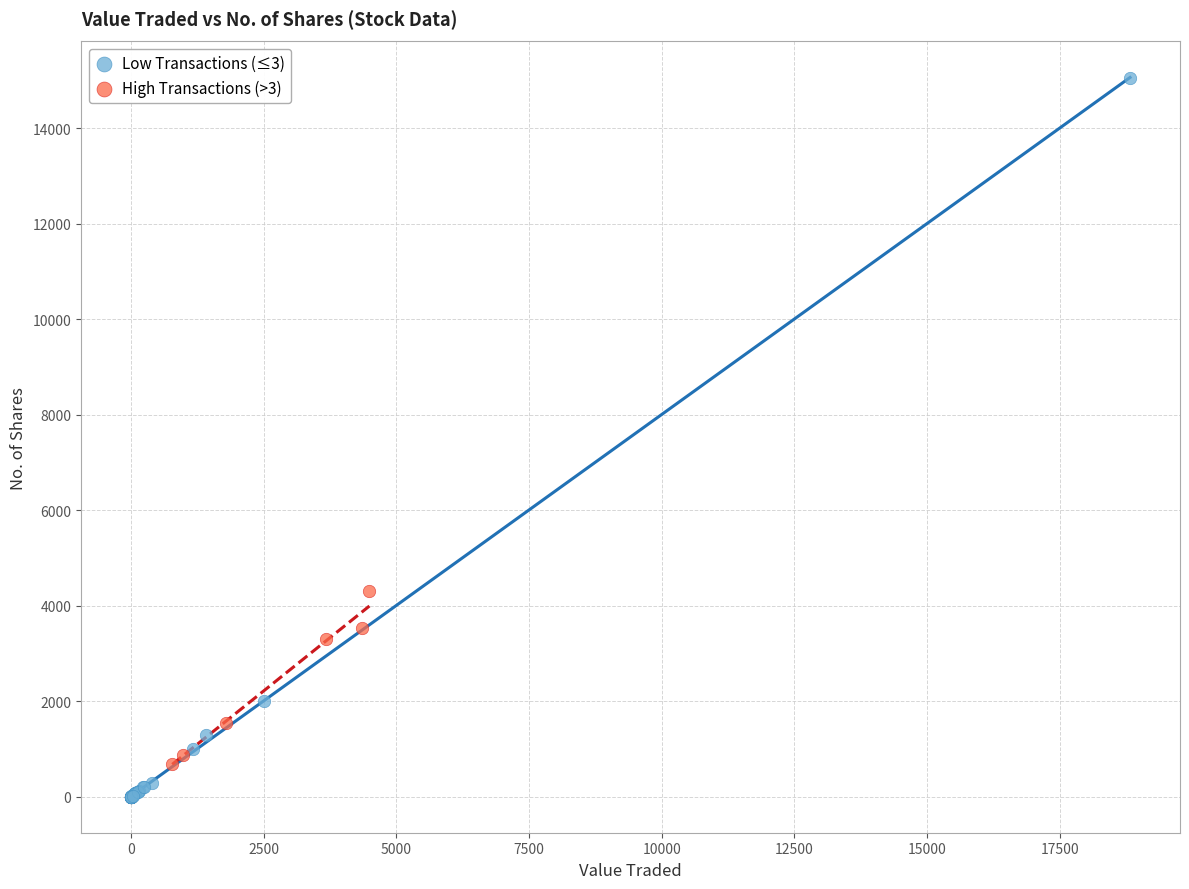

Which series contains the highest Y value?

Low Transactions (≤3)